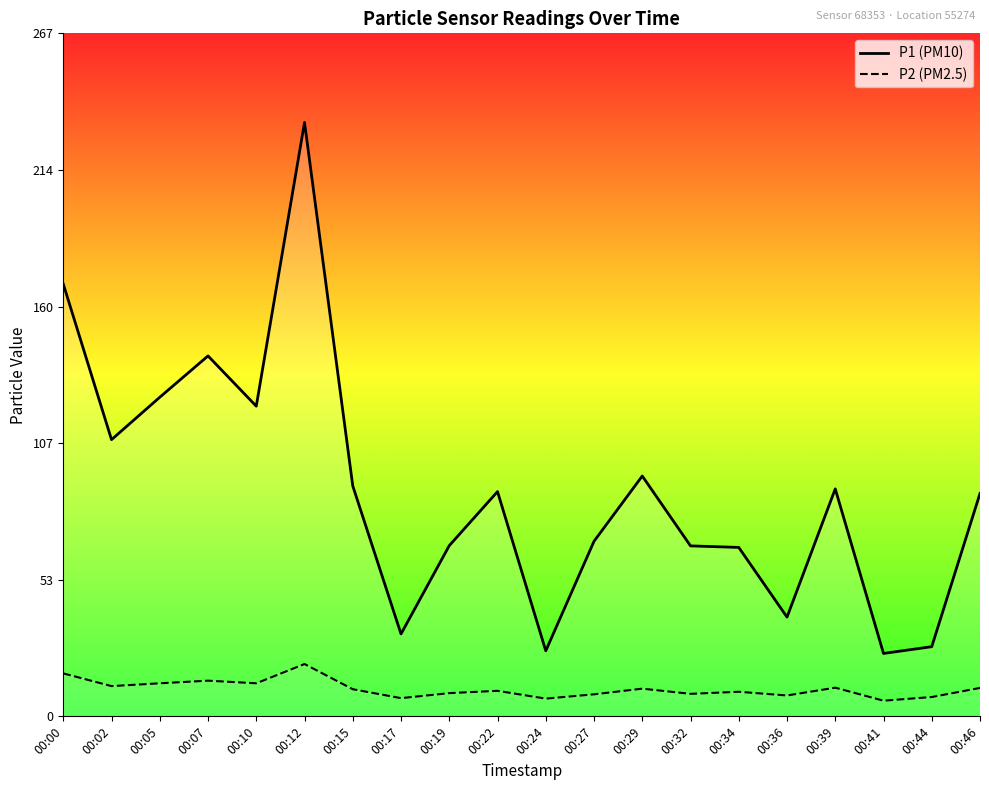

How many values in the P2 series are below 10?

9